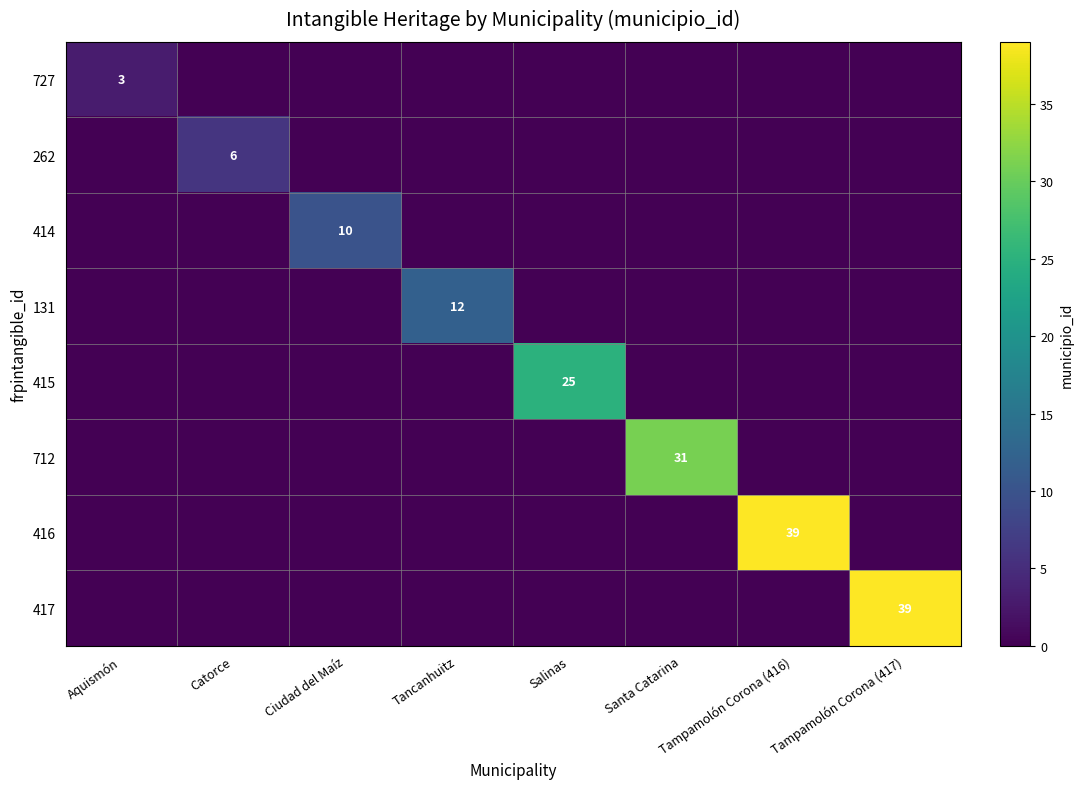

True or false: 727 has a value of -1 at Ciudad del Maíz.

False